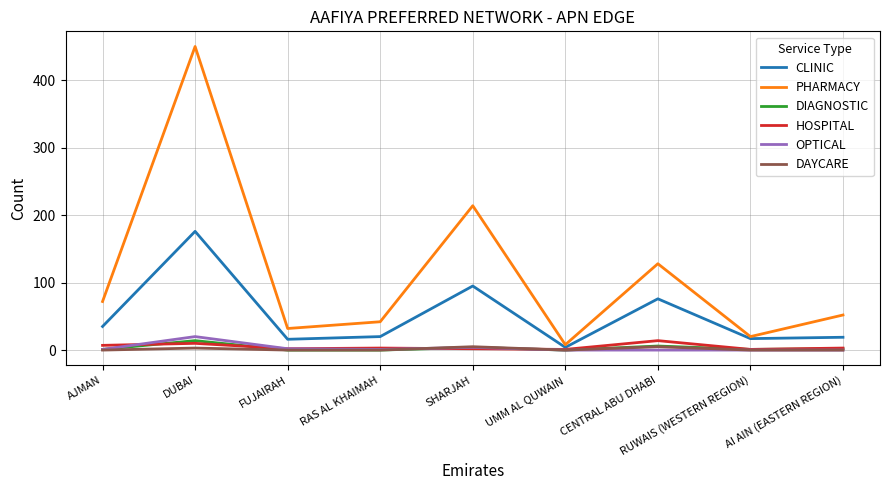

Is it true that OPTICAL equals 0 at CENTRAL ABU DHABI?

True